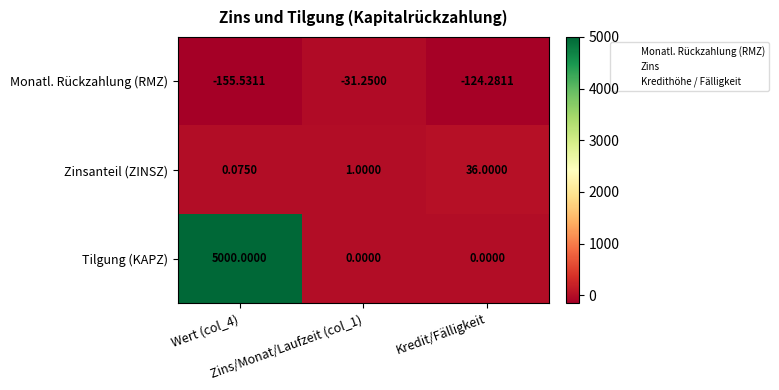

Which series has the largest total across all categories?

Tilgung (KAPZ)